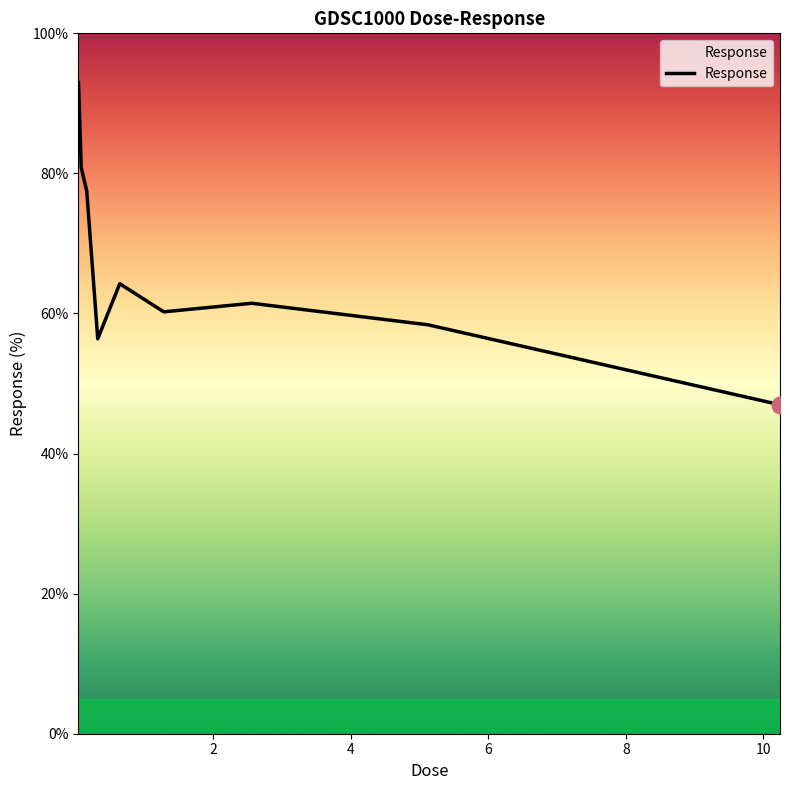

What is the average value?

66.6